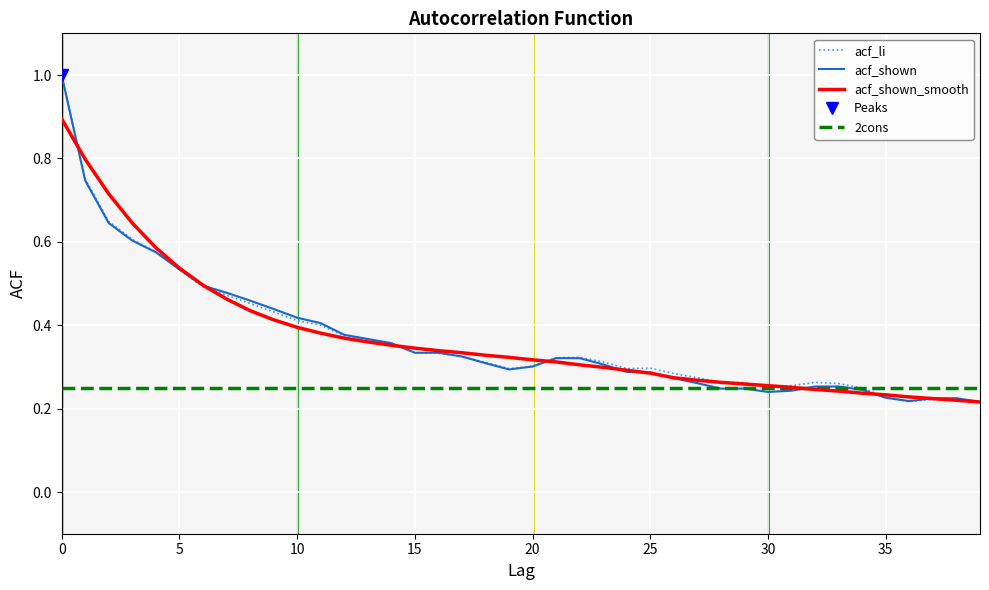

What is the total value across all series at 30?

0.7